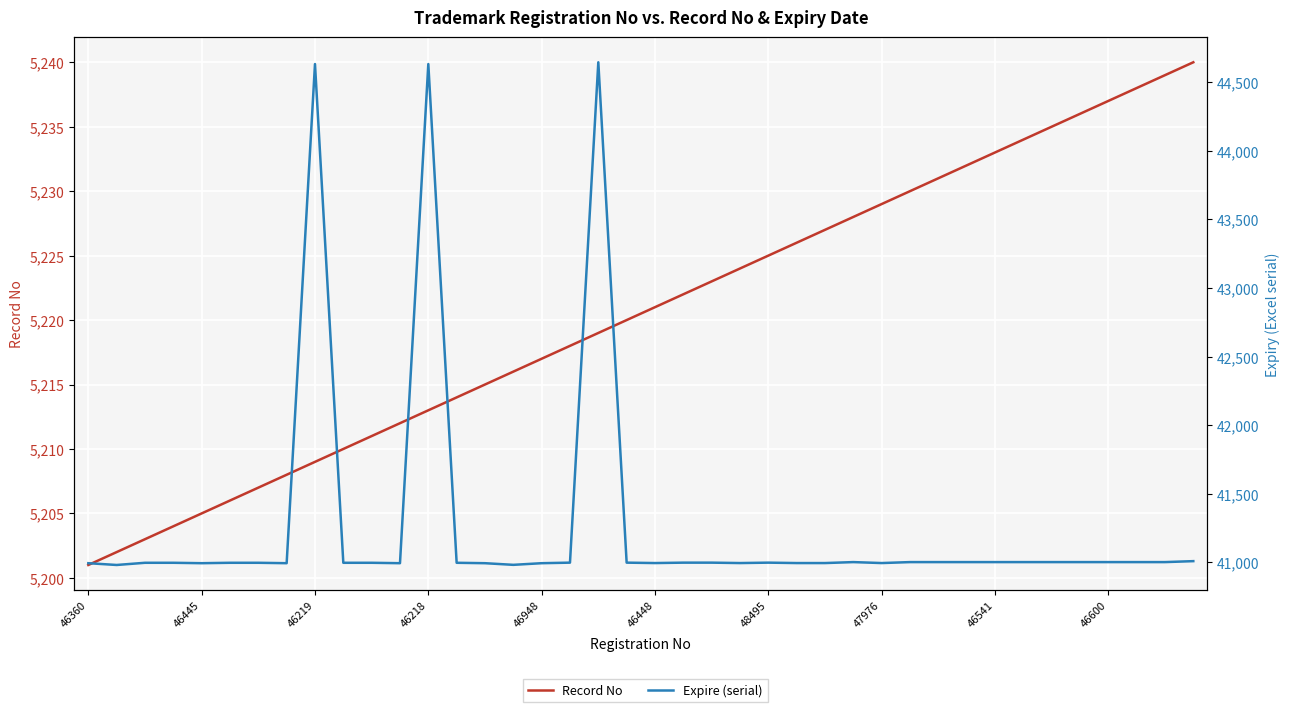

What are all the series names shown in the legend?

Record No, Expire (serial)